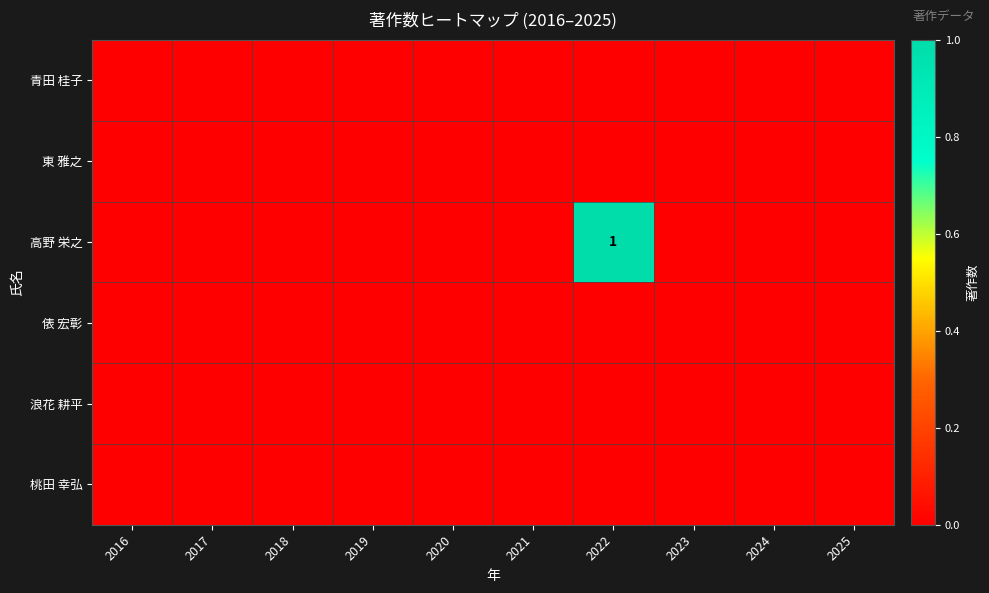

What is the difference between the maximum and minimum values in the 高野 栄之 series?

1